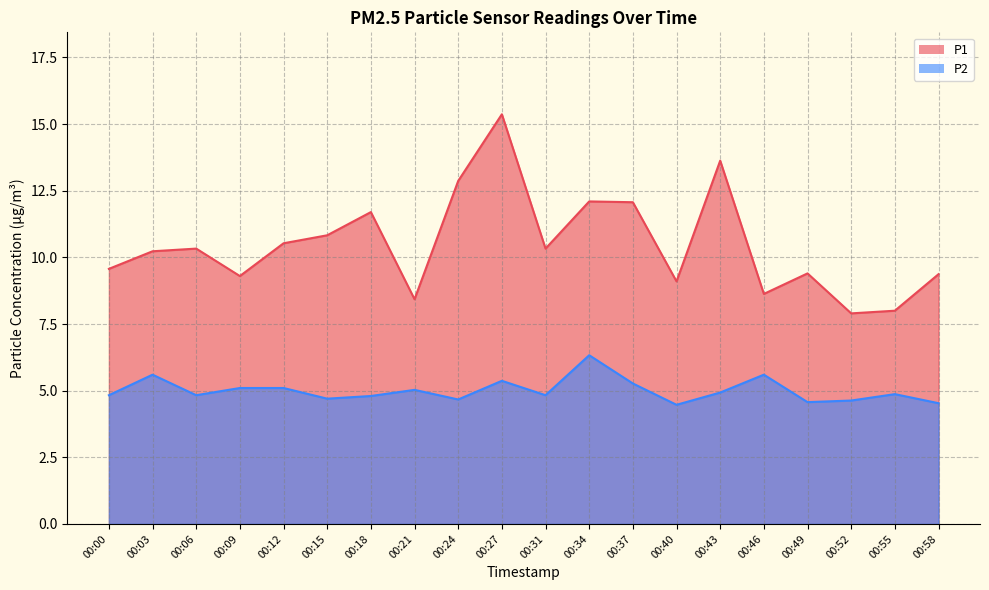

True or false: P1 and P2 cross at least once.

False